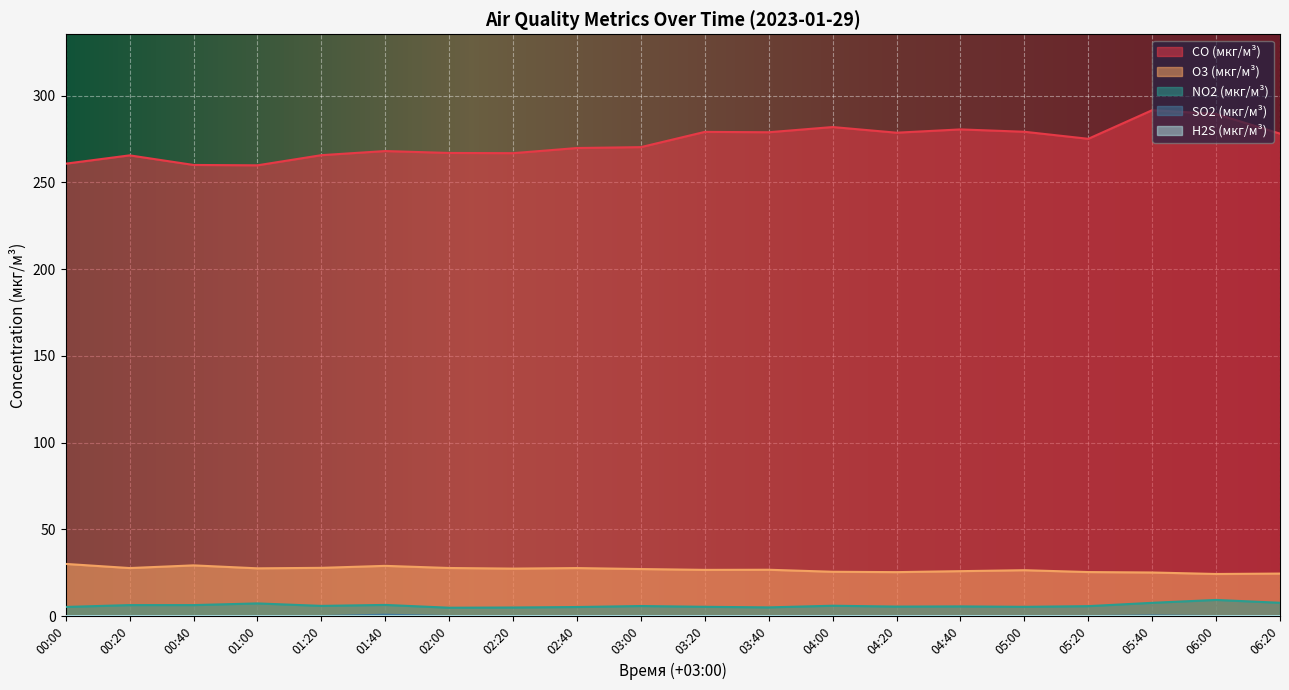

Which series has the largest range (max minus min)?

CO (мкг/м³)